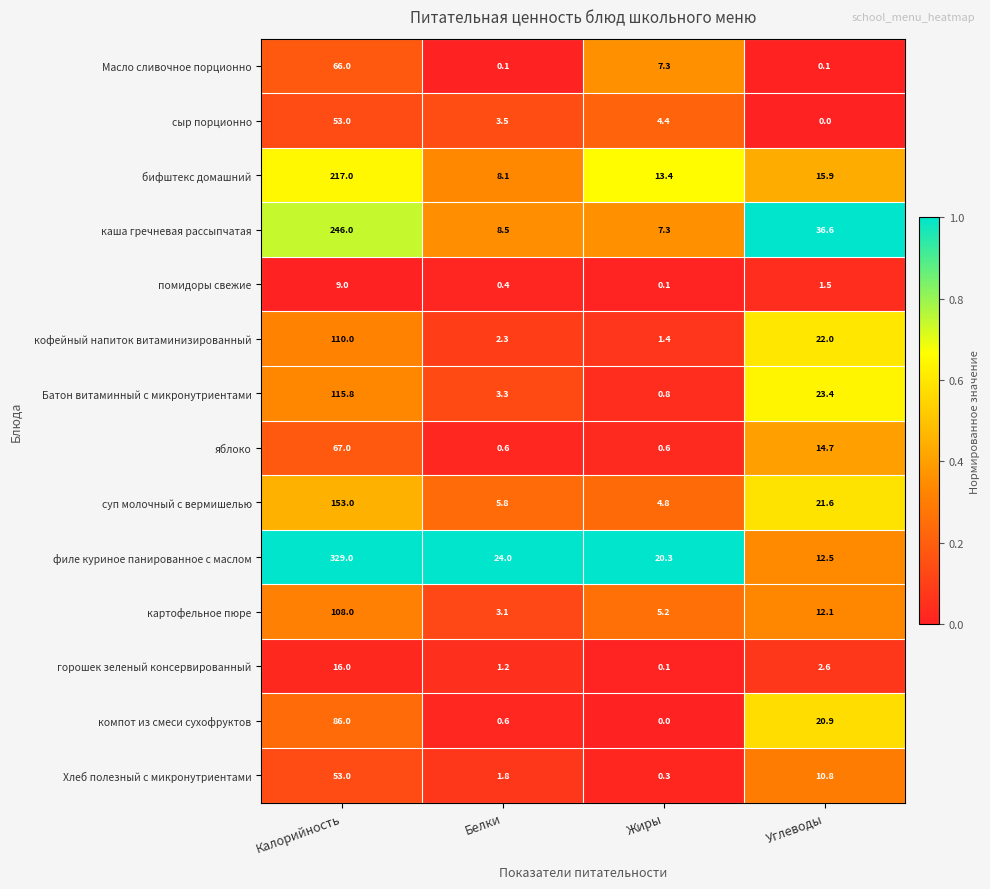

The картофельное пюре series shows 108.0 at Калорийность. True or false?

True